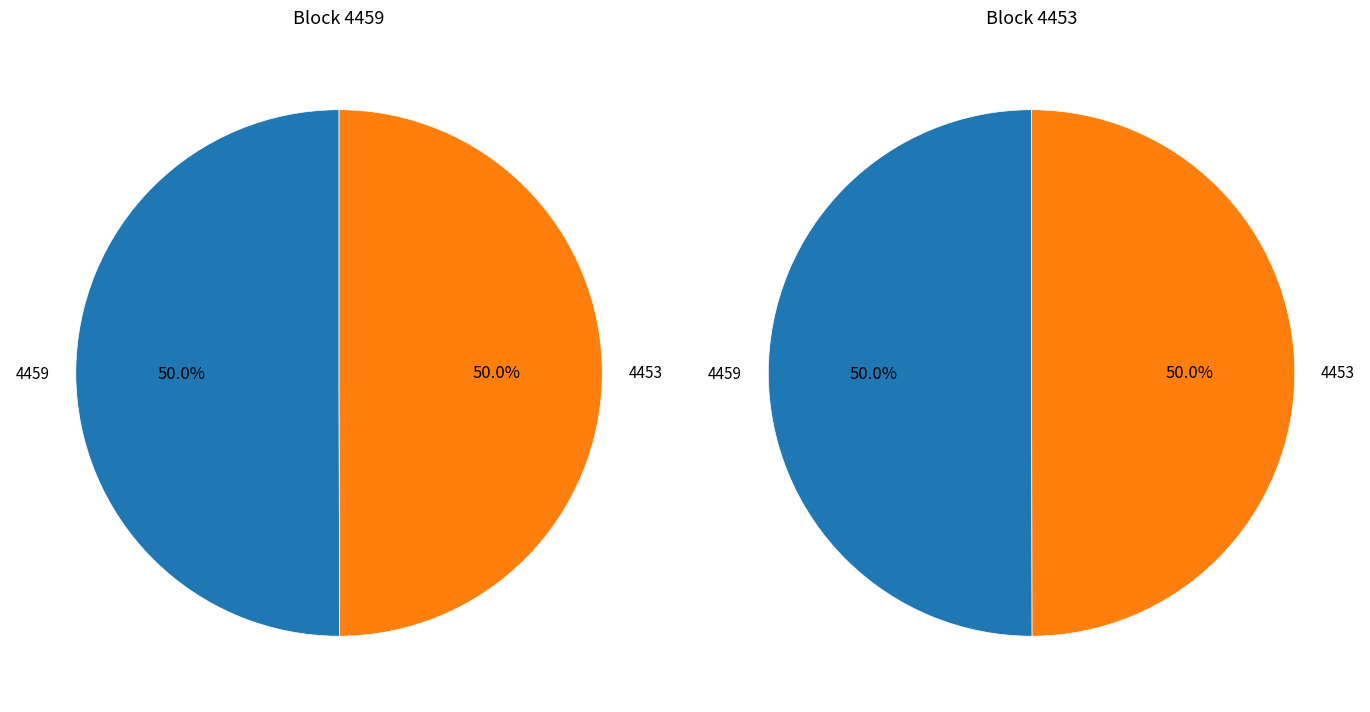

Rank the categories by value from highest to lowest.

4459, 4453